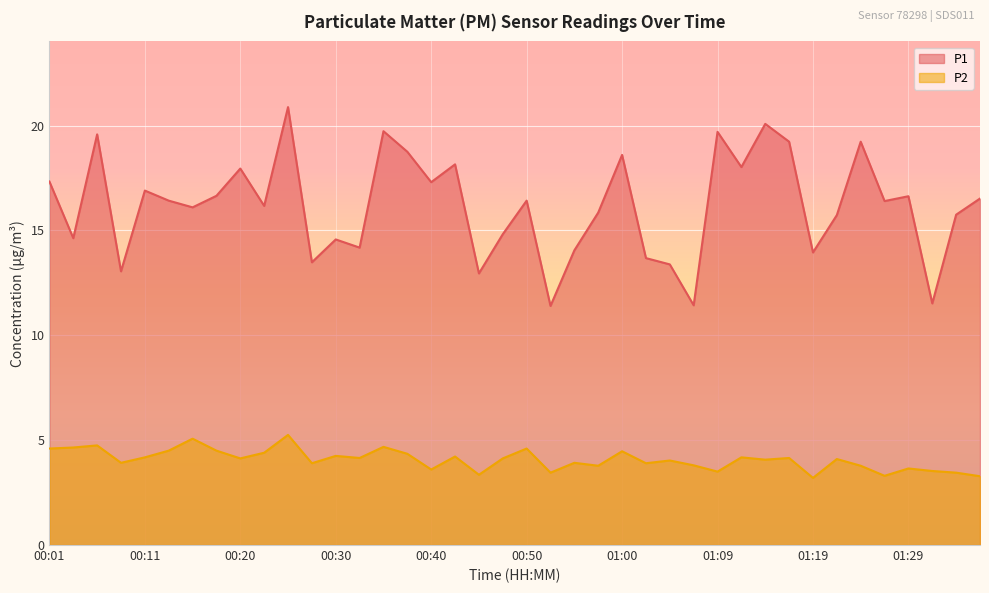

Rank the series at 00:03 from highest to lowest value.

P1, P2